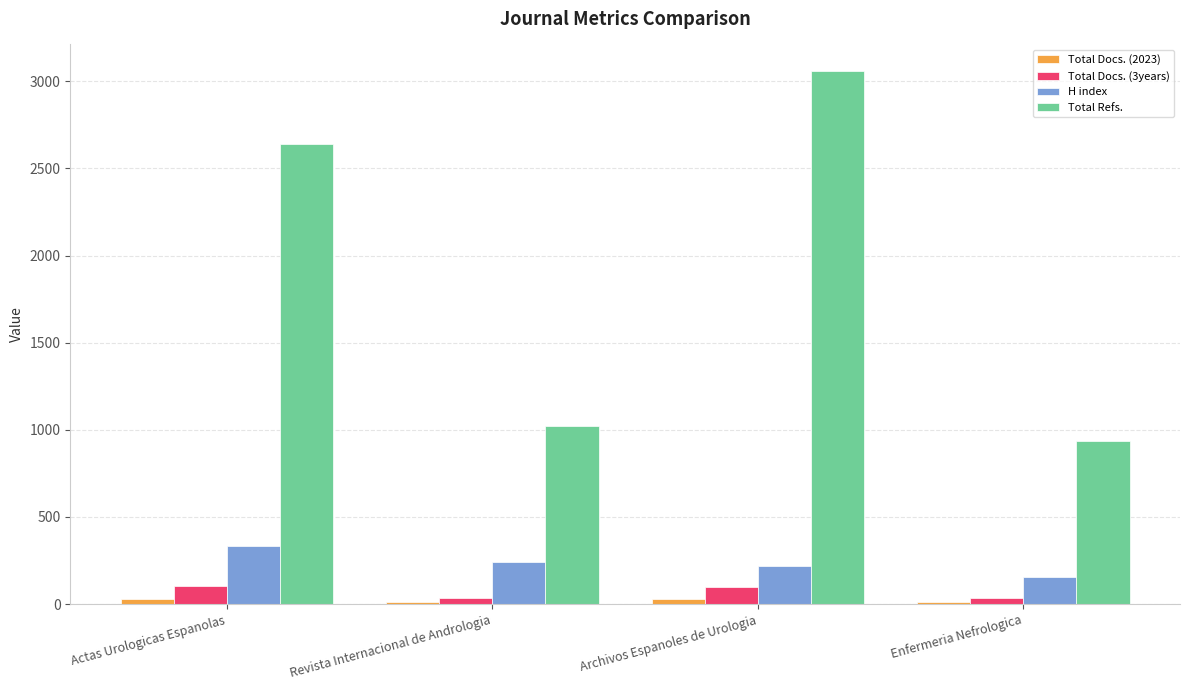

Does the chart contain stacked bars?

No